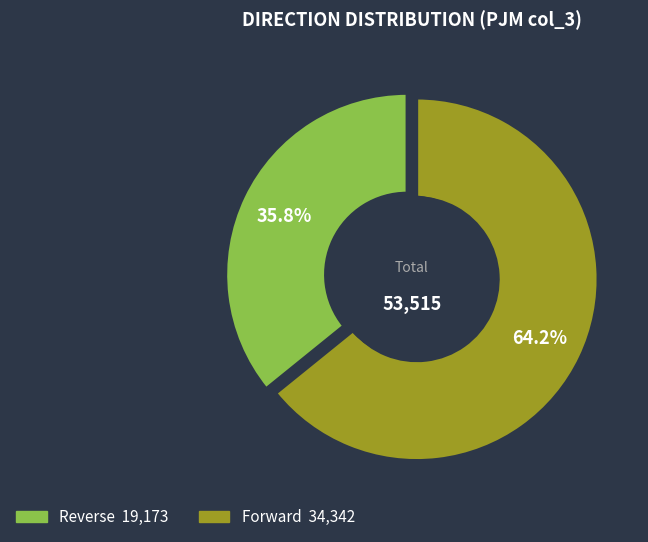

At 251, list the series in order from largest to smallest.

Forward, Reverse